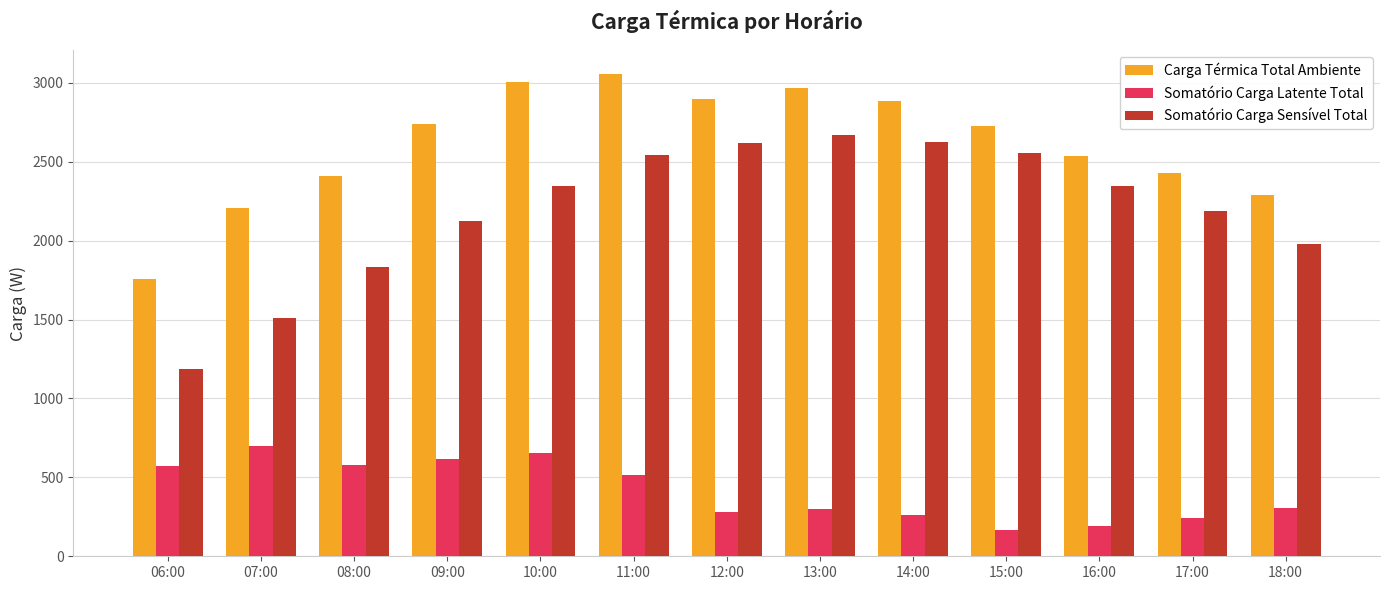

What is the difference between the maximum and second lowest values in the Somatório Carga Latente Total series?

503.9